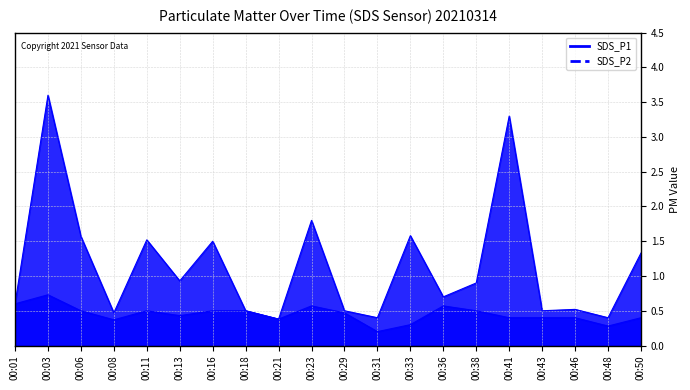

What is the lowest value of the SDS_P1 series?

0.4